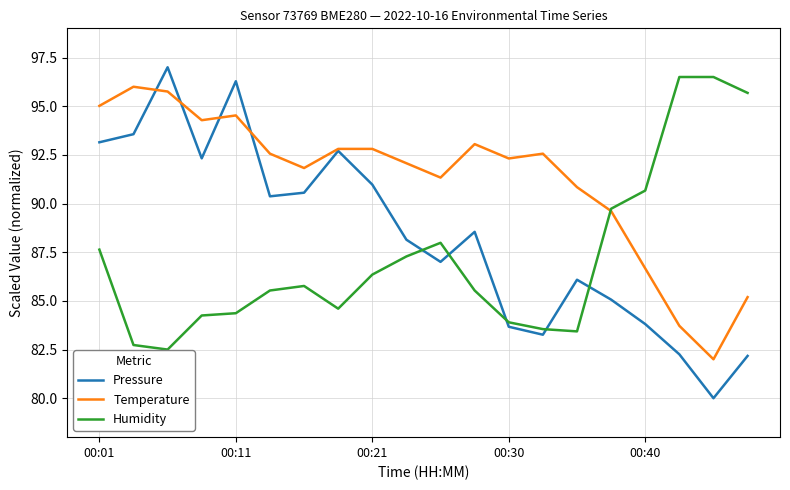

Which series has the largest total across all categories?

Temperature